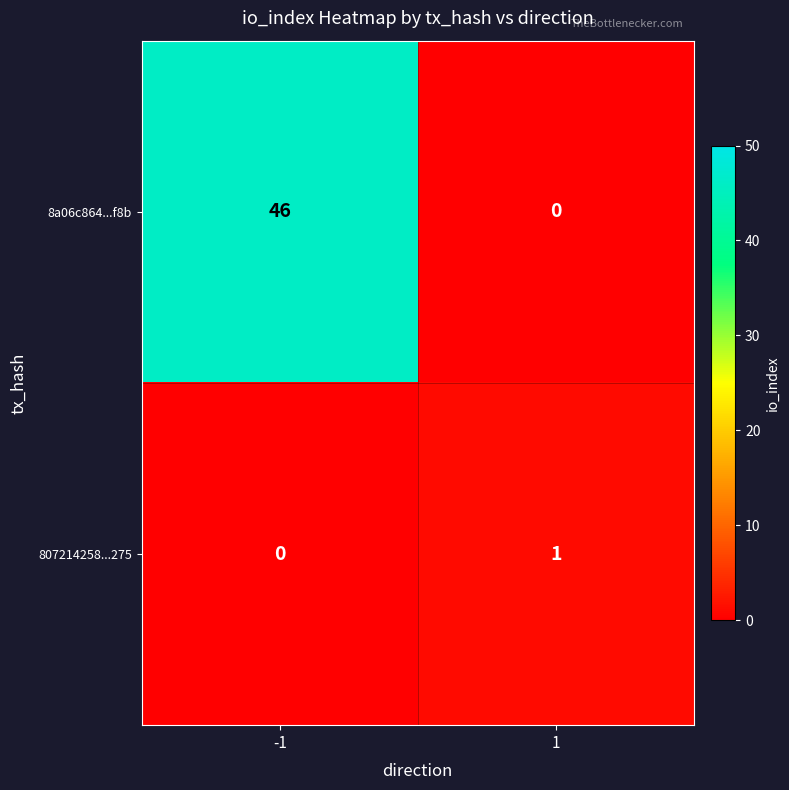

What is the spread (max minus min) of values at 1?

1